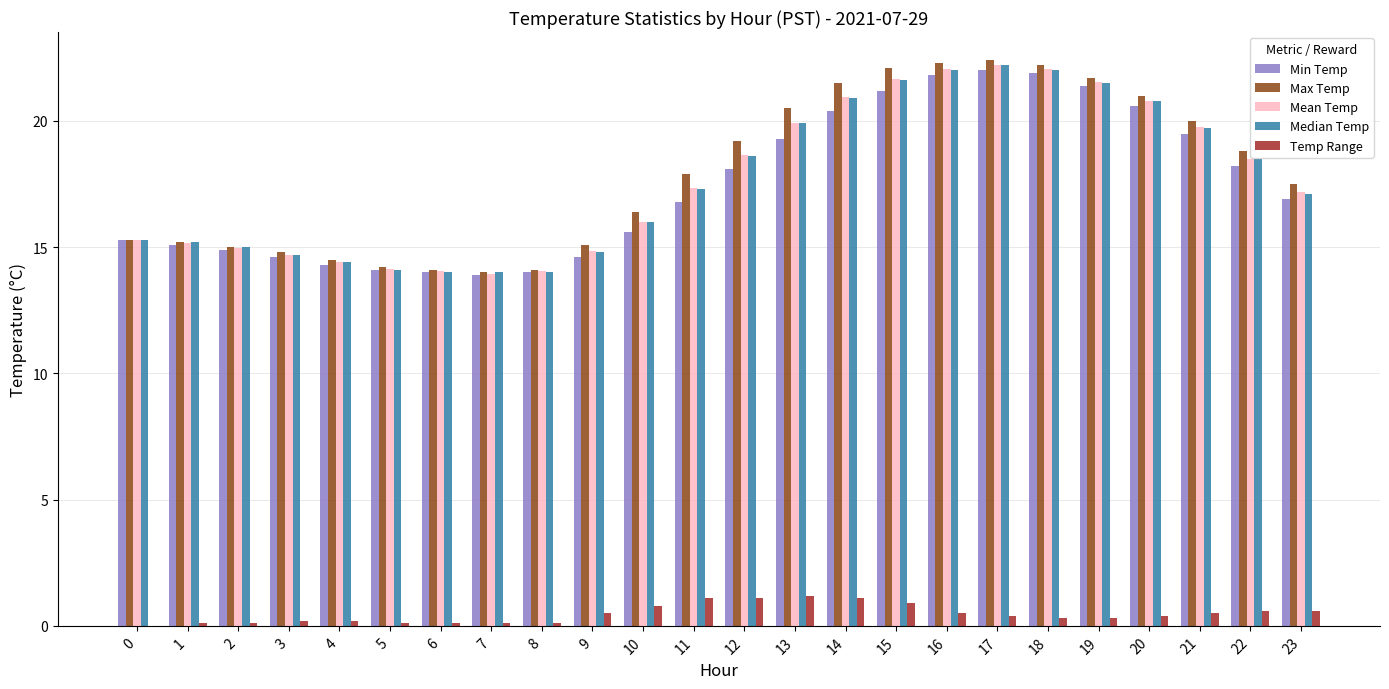

What is the spread (max minus min) of values at 22?

18.2